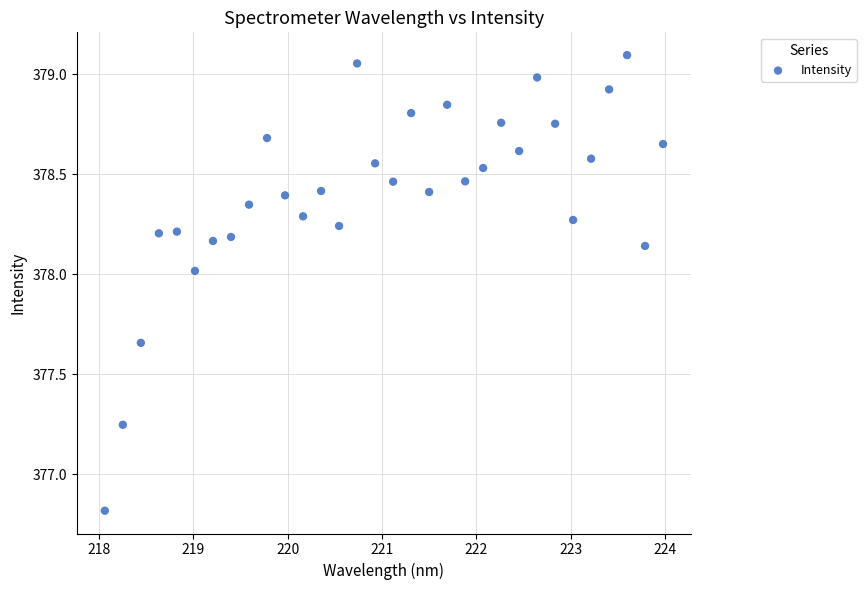

What Y value in the scatter plot is closest to 377?

376.8